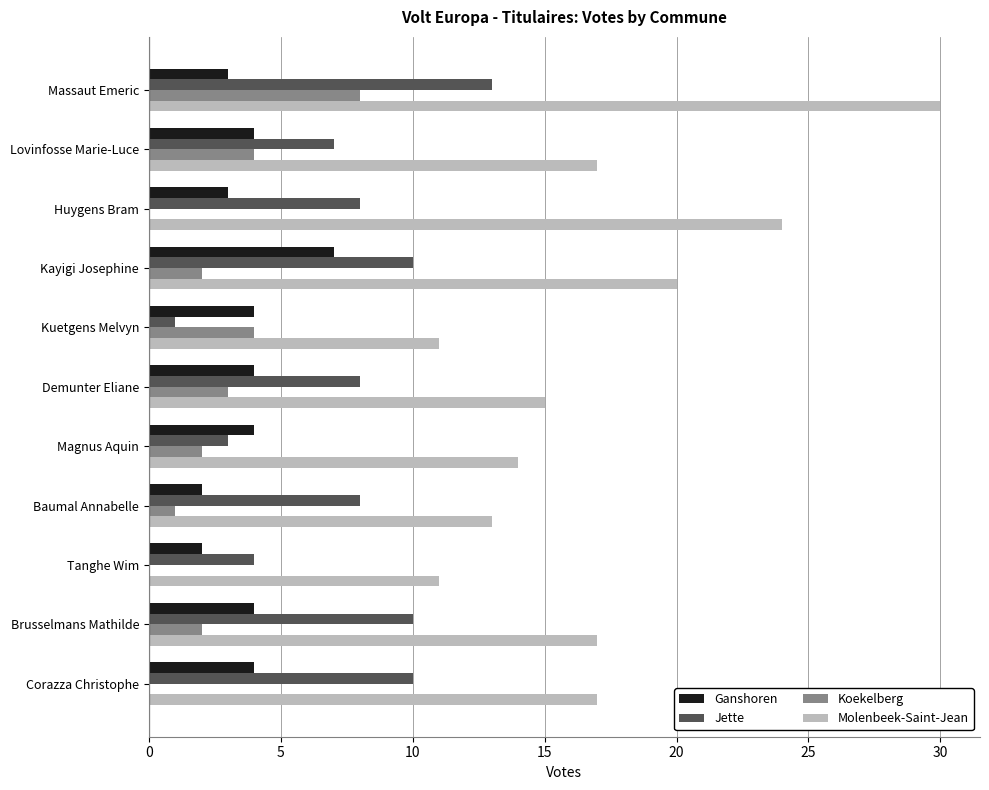

The value of Koekelberg at Corazza Christophe is 0. True or false?

True